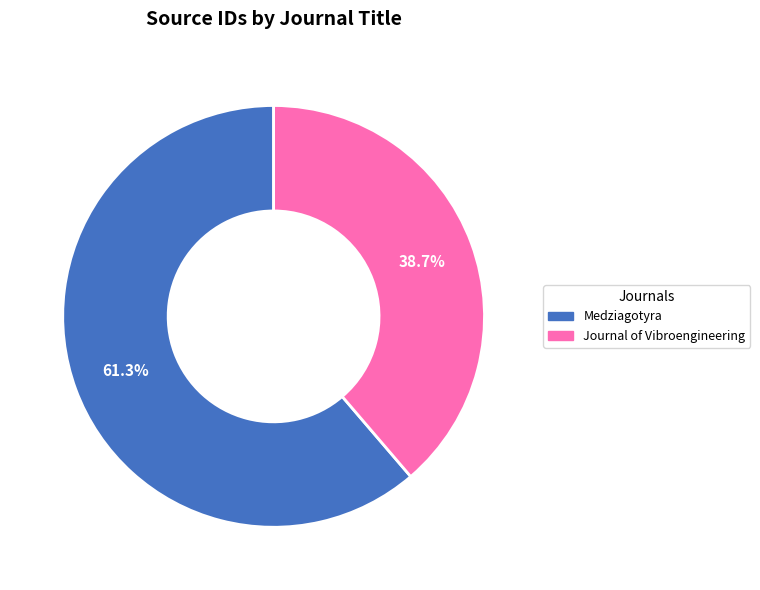

How many segments does this pie chart have?

2